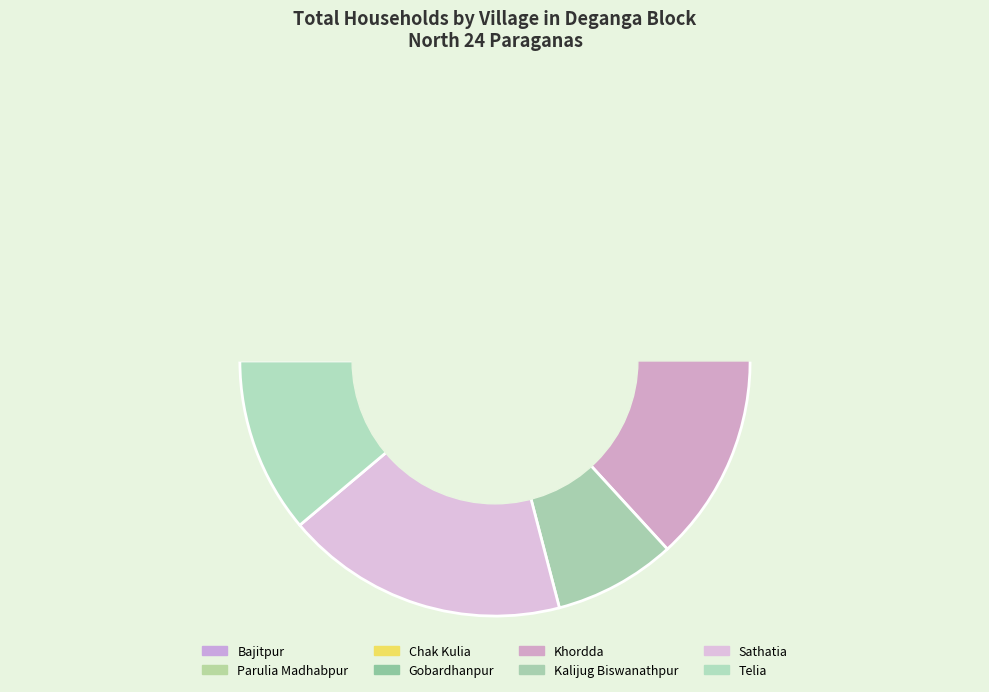

What is the change in value from Sathatia to Telia?

-339